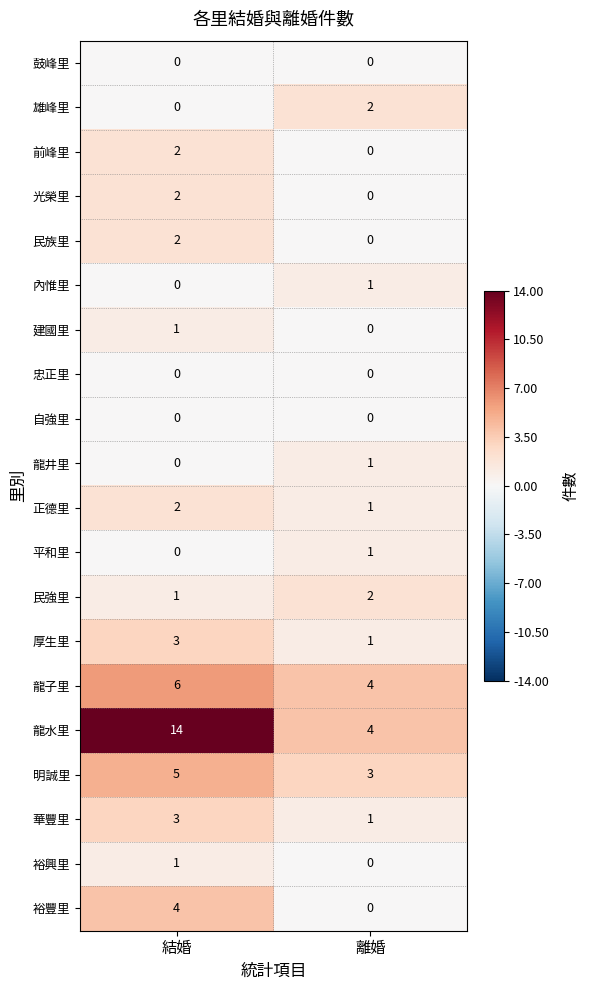

How many series are shown in this chart?

20